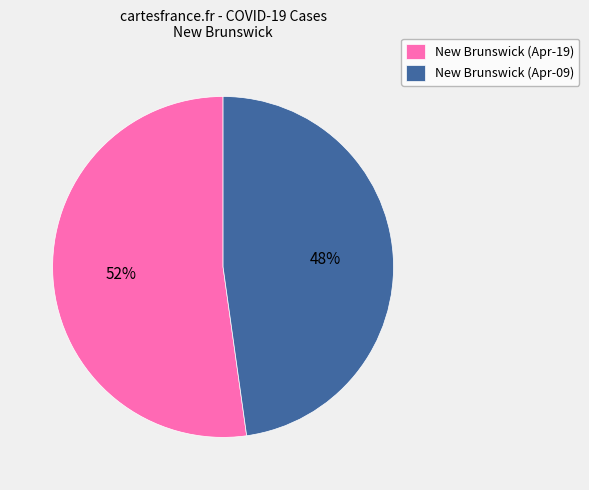

The New Brunswick (Apr-19) slice represents 52% of the pie. True or false?

True